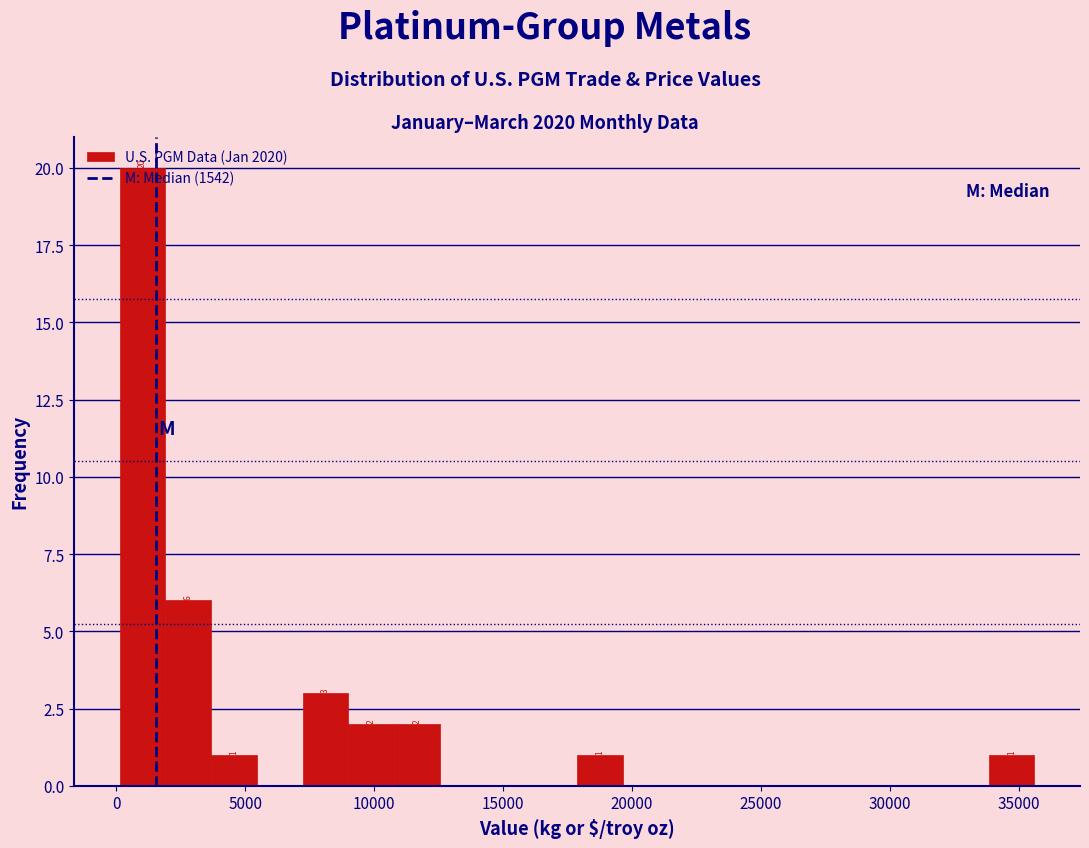

Around what value on the x-axis is the tallest bar? Give the approximate position of its centre, as read against the axis.

1000